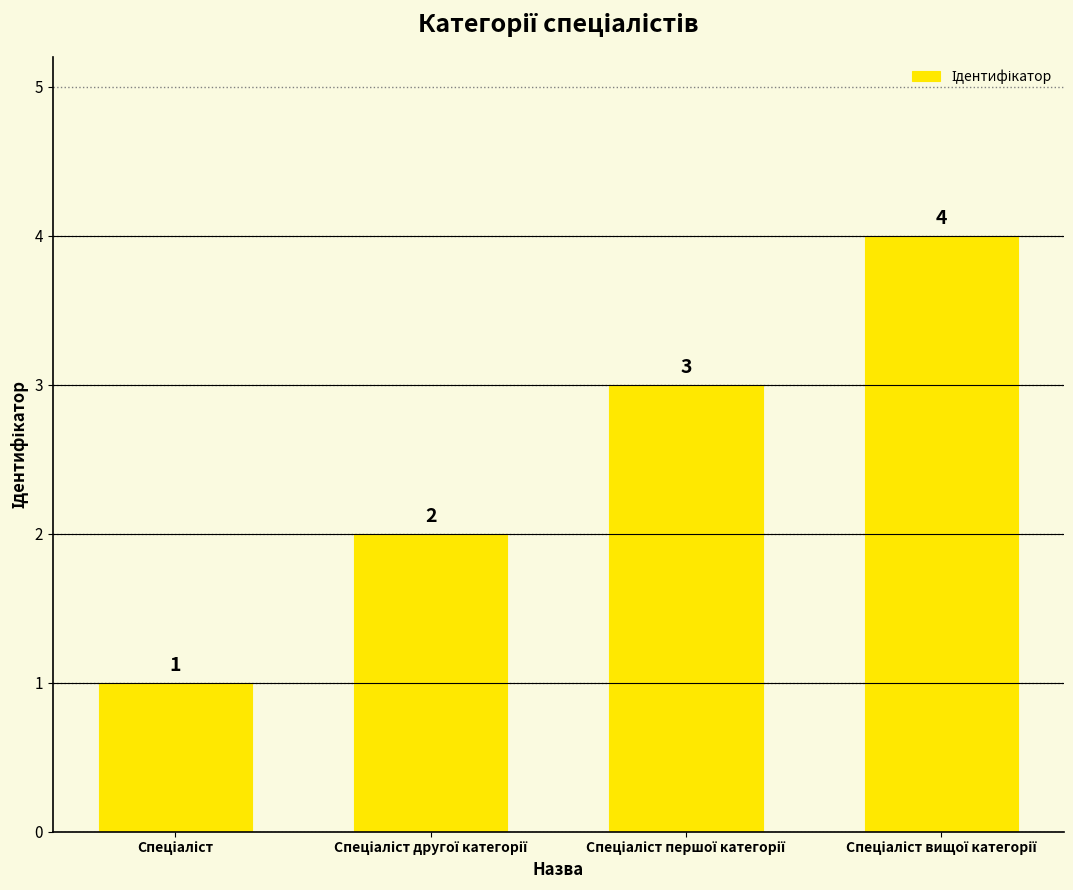

Reading left to right, what are all the values shown in this chart?

1	2	3	4